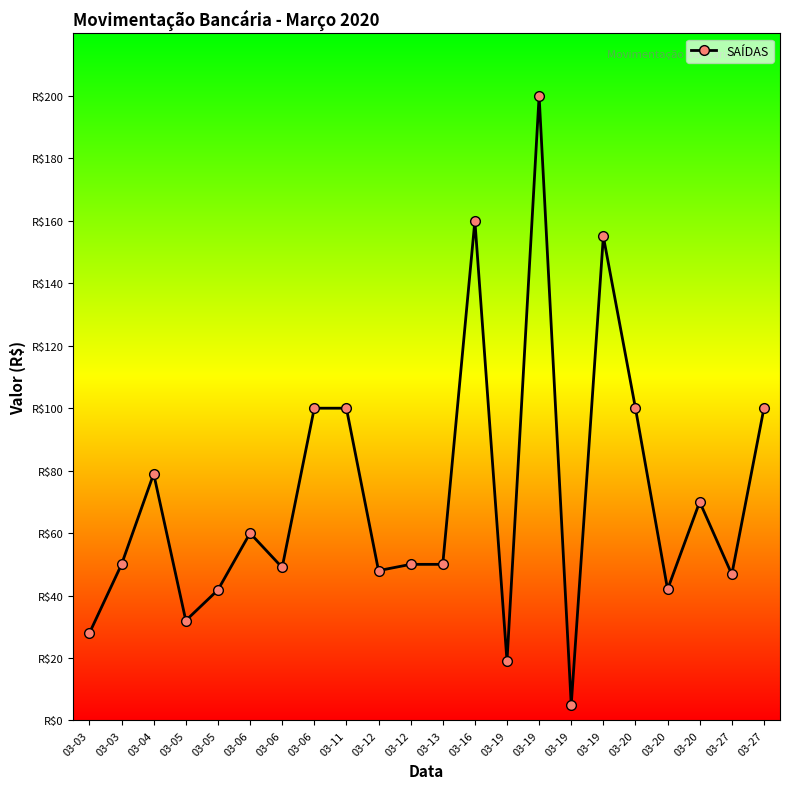

Is this an area chart (filled region under the line)?

No